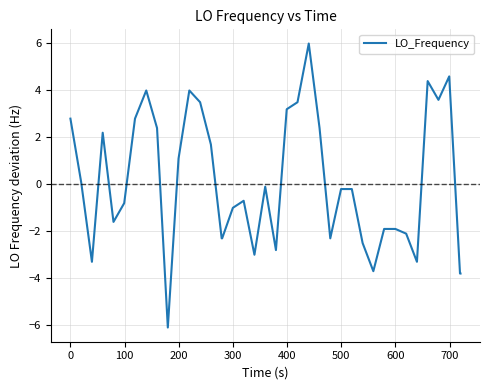

What is the smallest value displayed?

-6.1